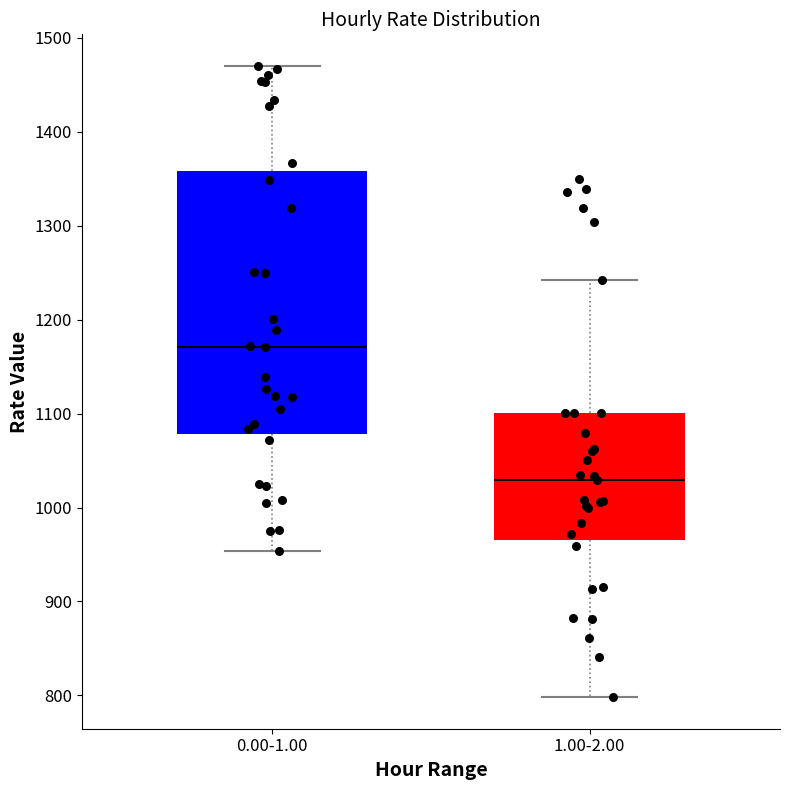

Which box has the highest median line?

0.00-1.00